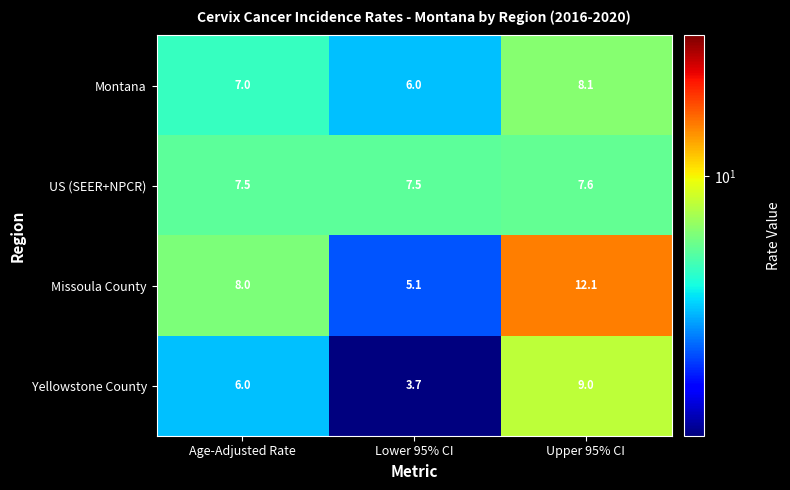

What is the approximate value of Missoula County at Upper 95% CI?

12.1